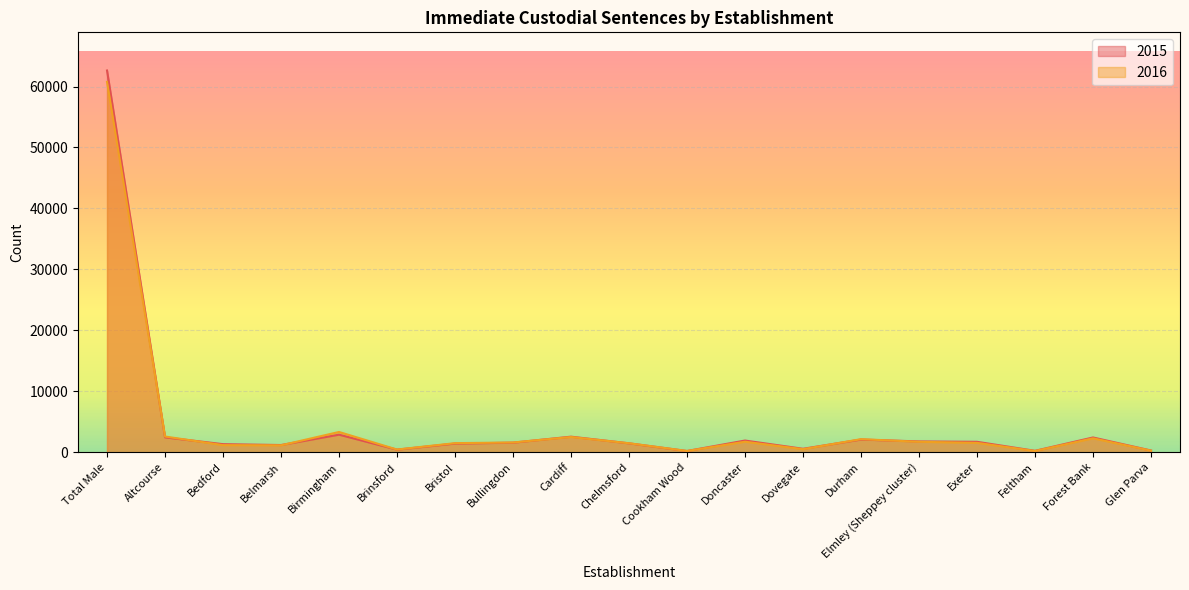

At which category is the sum across all series the highest?

Total Male